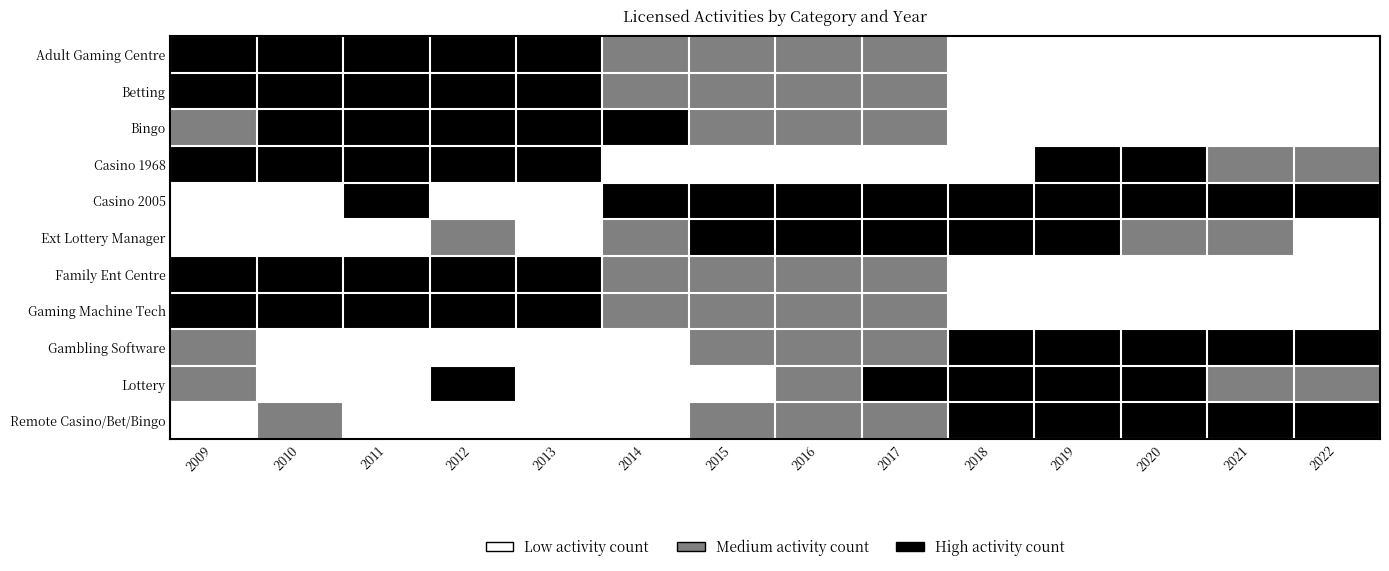

What is the maximum value shown in the chart?

2